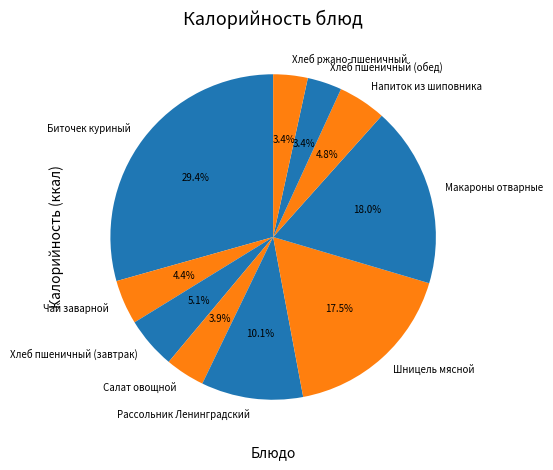

Count the number of slices in the pie.

10